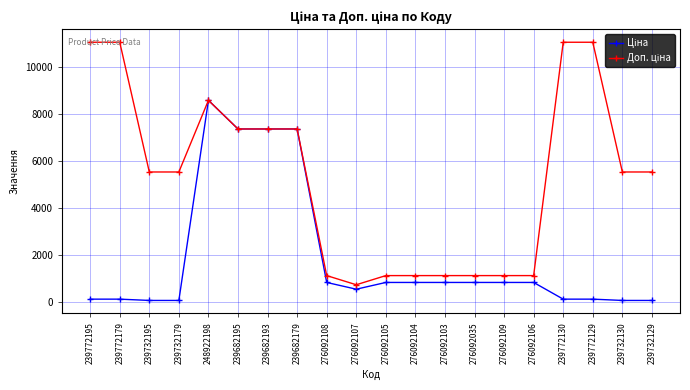

At which category is the sum across all series the highest?

248922198